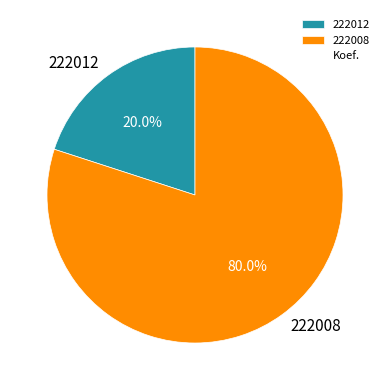

To the nearest percent, what is the difference between the 222008 and 222012 slice percentages?

60%